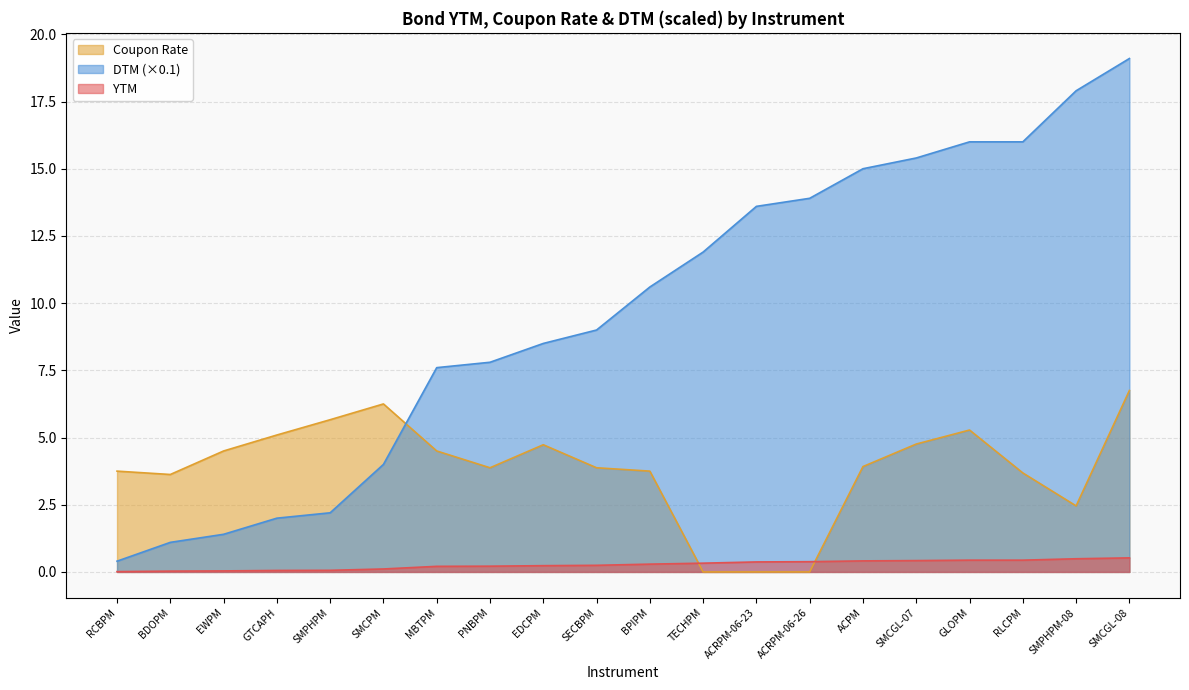

Which series has the largest total across all categories?

DTM (×0.1)